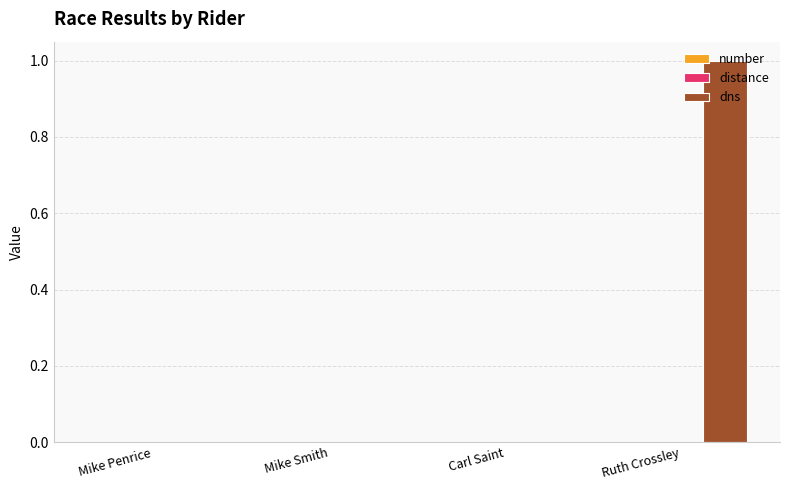

At which category does the chart reach its peak across all series?

Ruth Crossley